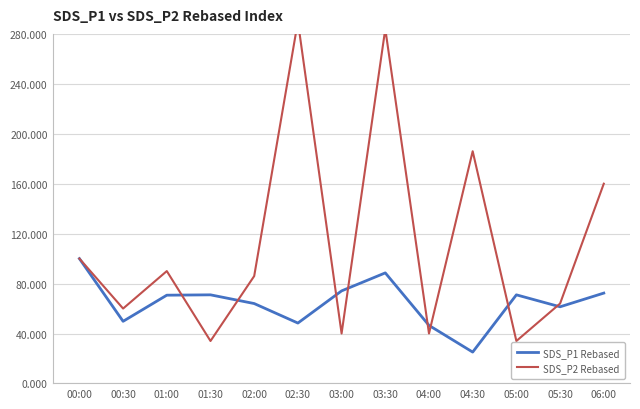

At which label is SDS_P2 Rebased closest to 162?

06:00